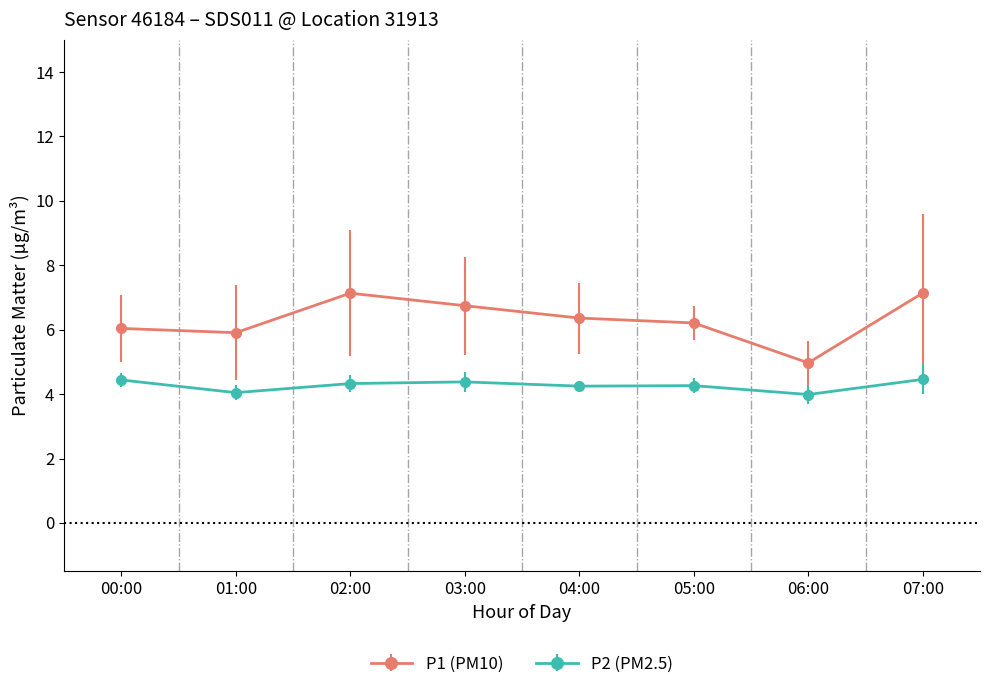

The P2 (PM2.5) series shows 6.7 at 01:00. True or false?

False